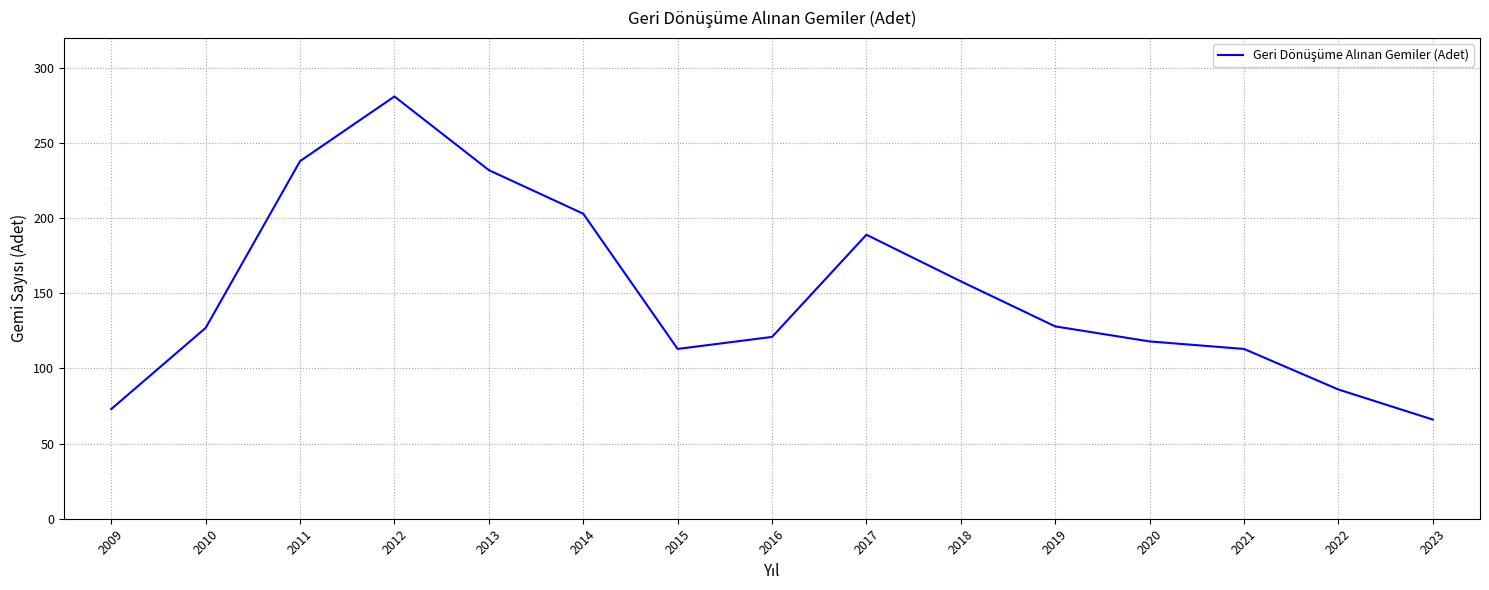

What is the maximum value shown in the chart?

281